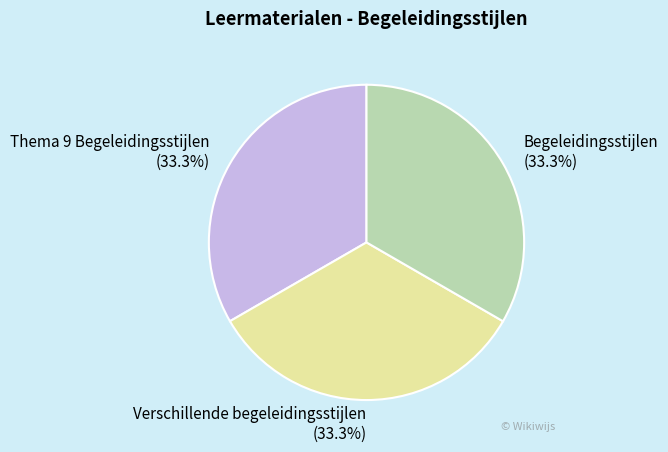

To the nearest percent, what is the combined percentage of Begeleidingsstijlen and Verschillende begeleidingsstijlen?

67%